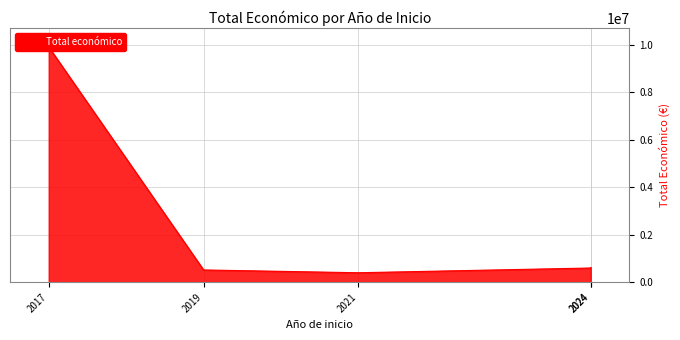

What is the minimum value shown in the chart?

400832